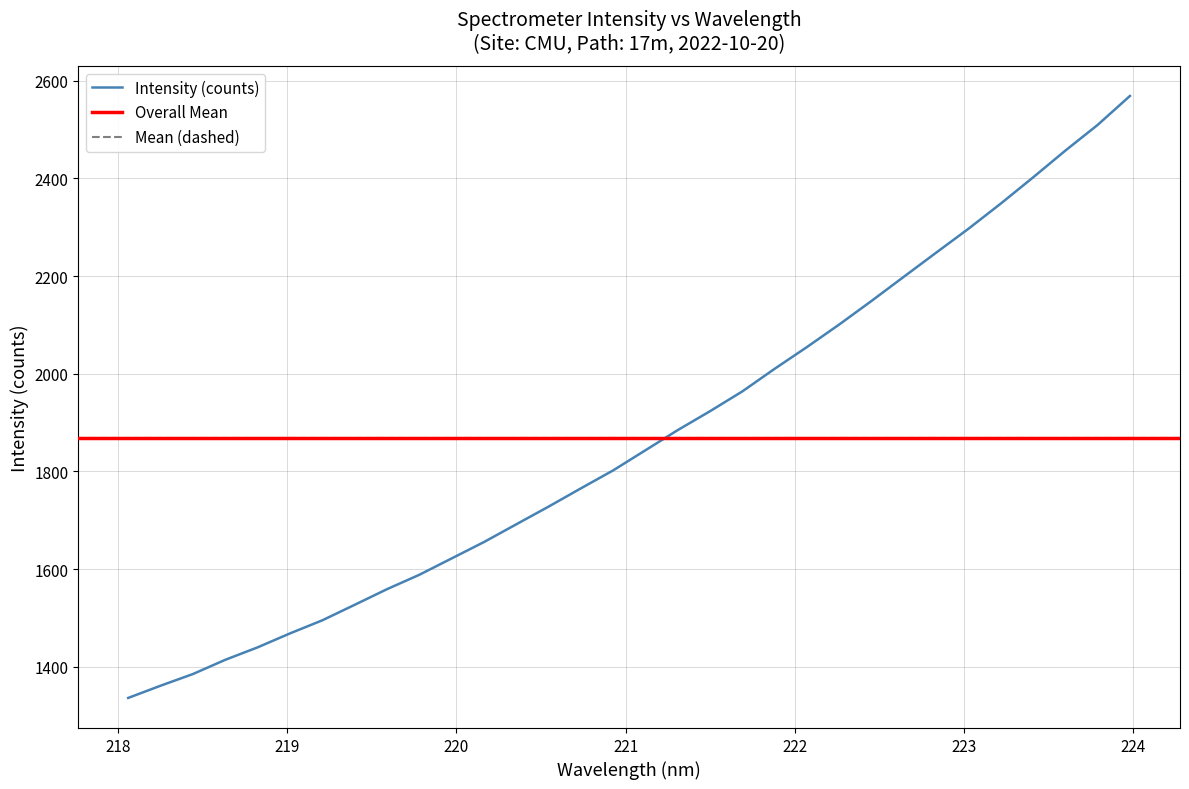

What is the highest value of the Intensity (counts) series?

2568.9